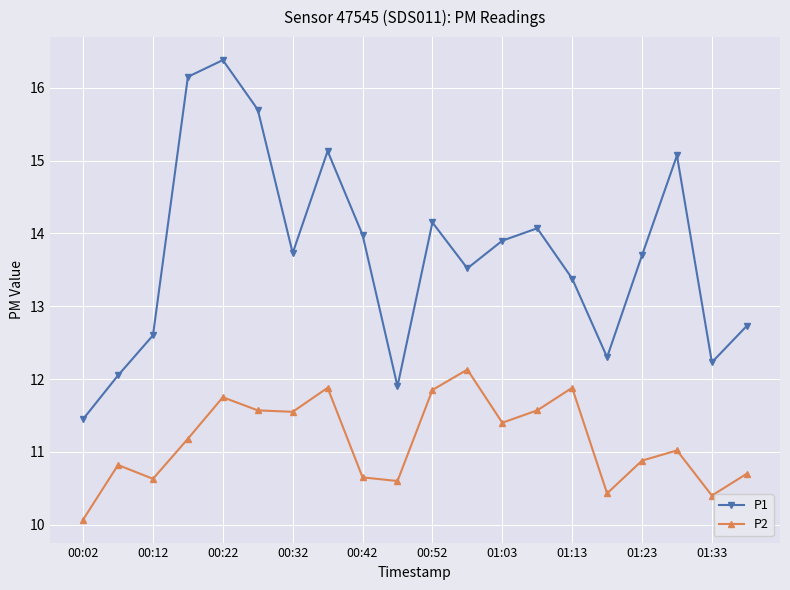

What is the maximum value shown in the chart?

16.4